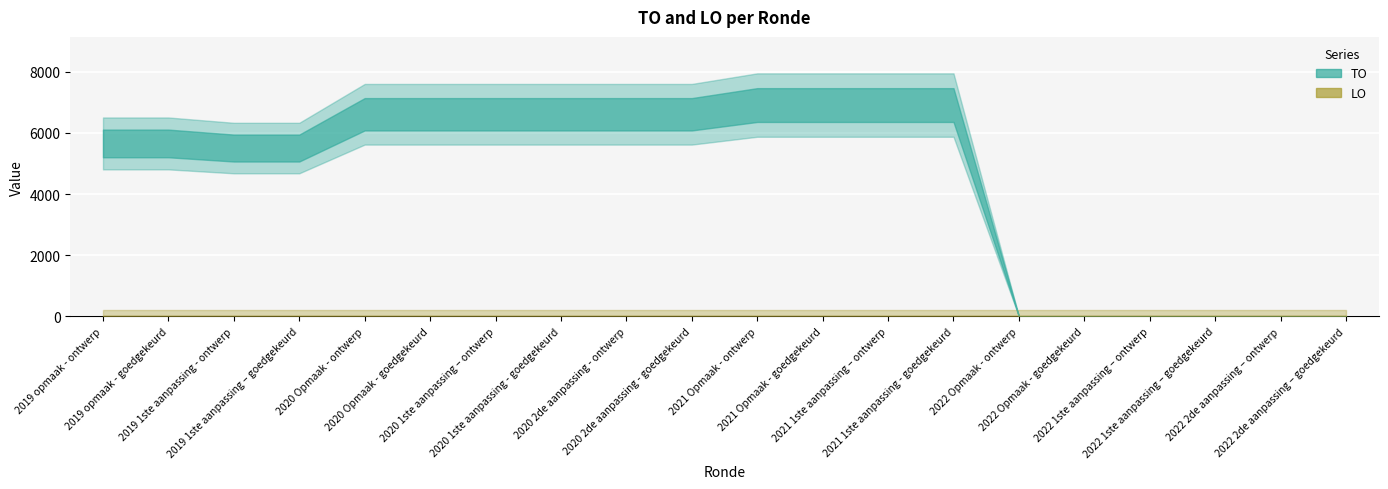

How many values in the TO series exceed 6606?

4